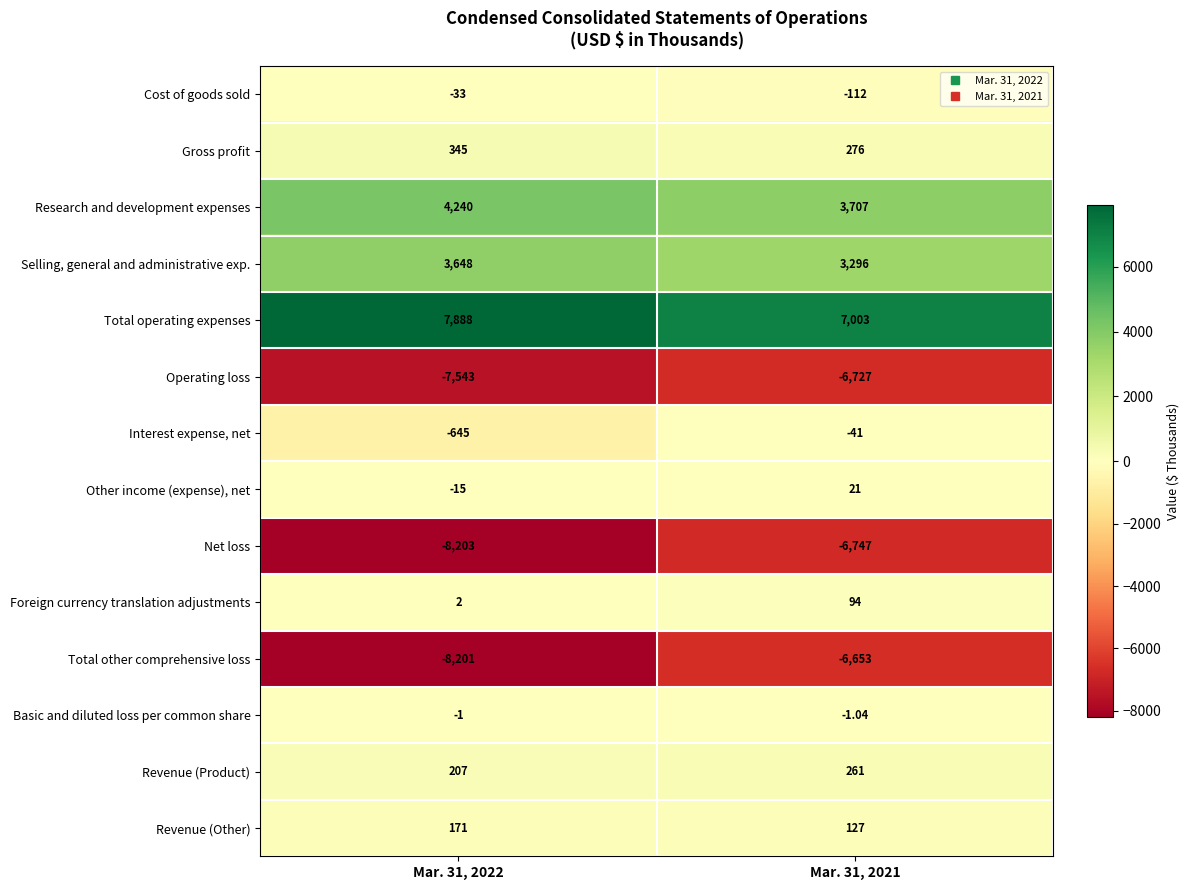

Between Mar. 31, 2022 and Mar. 31, 2021, which series saw the biggest shift?

Total other comprehensive loss